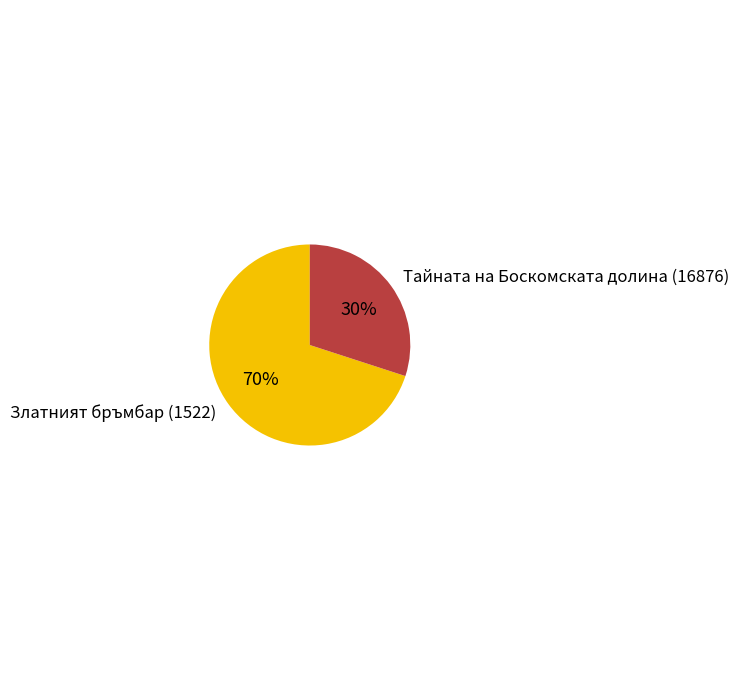

True or false: Тайната на Боскомската долина (16876) accounts for 21% of the total.

False